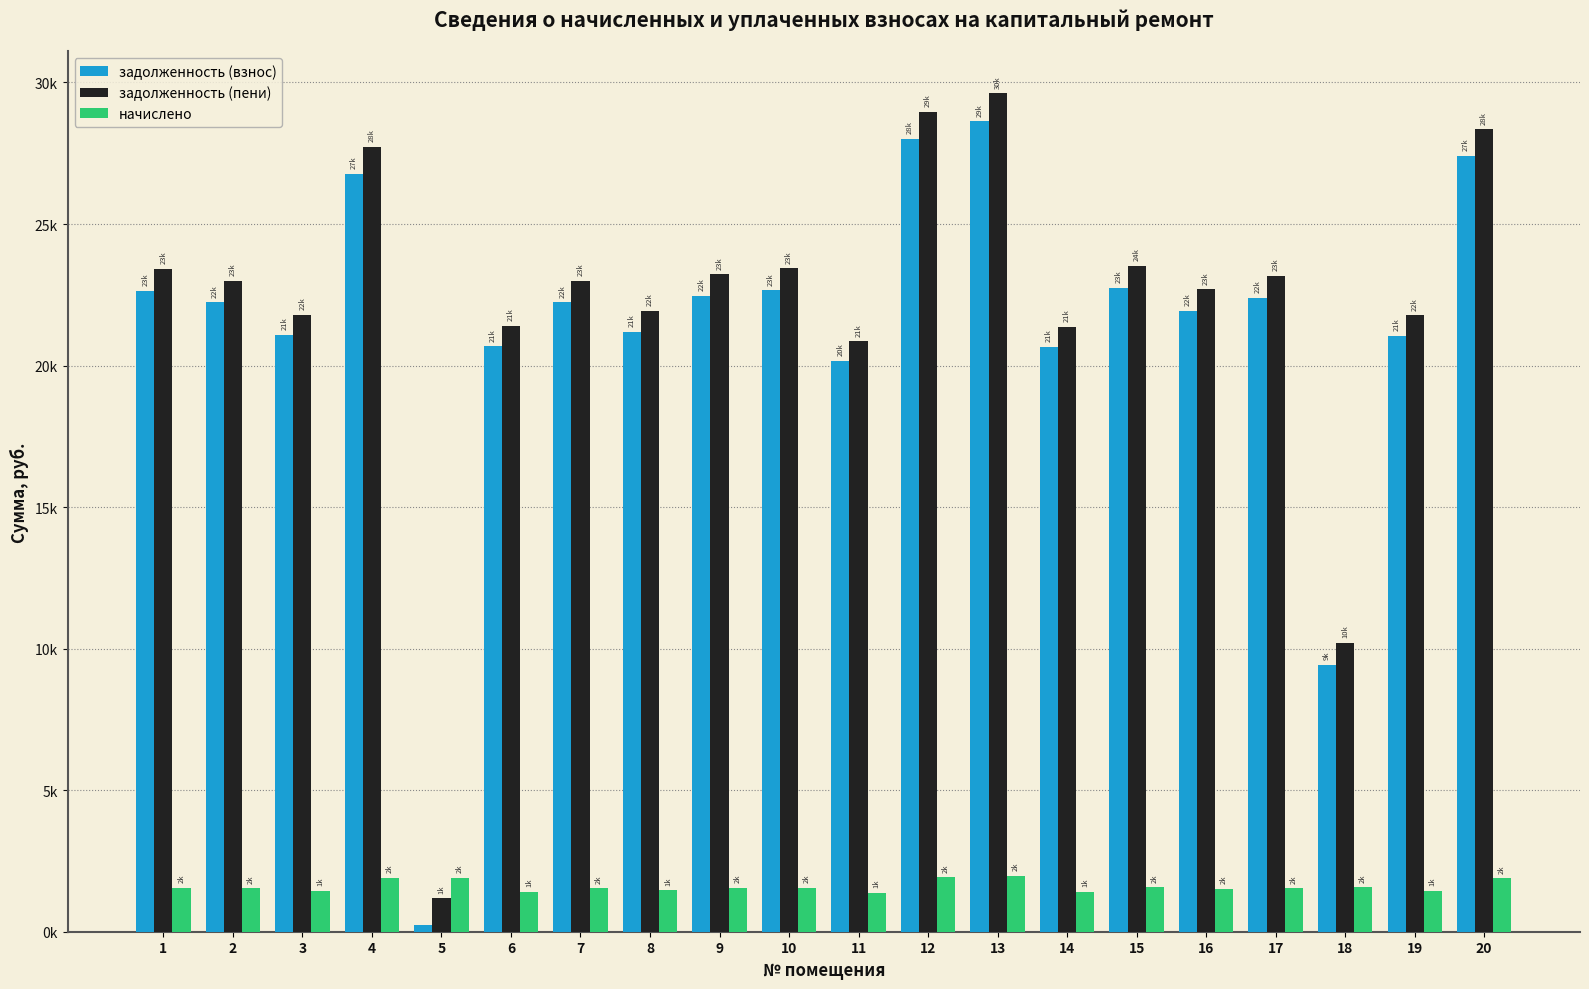

What are all the series names shown in the legend?

задолженность (взнос), задолженность (пени), начислено